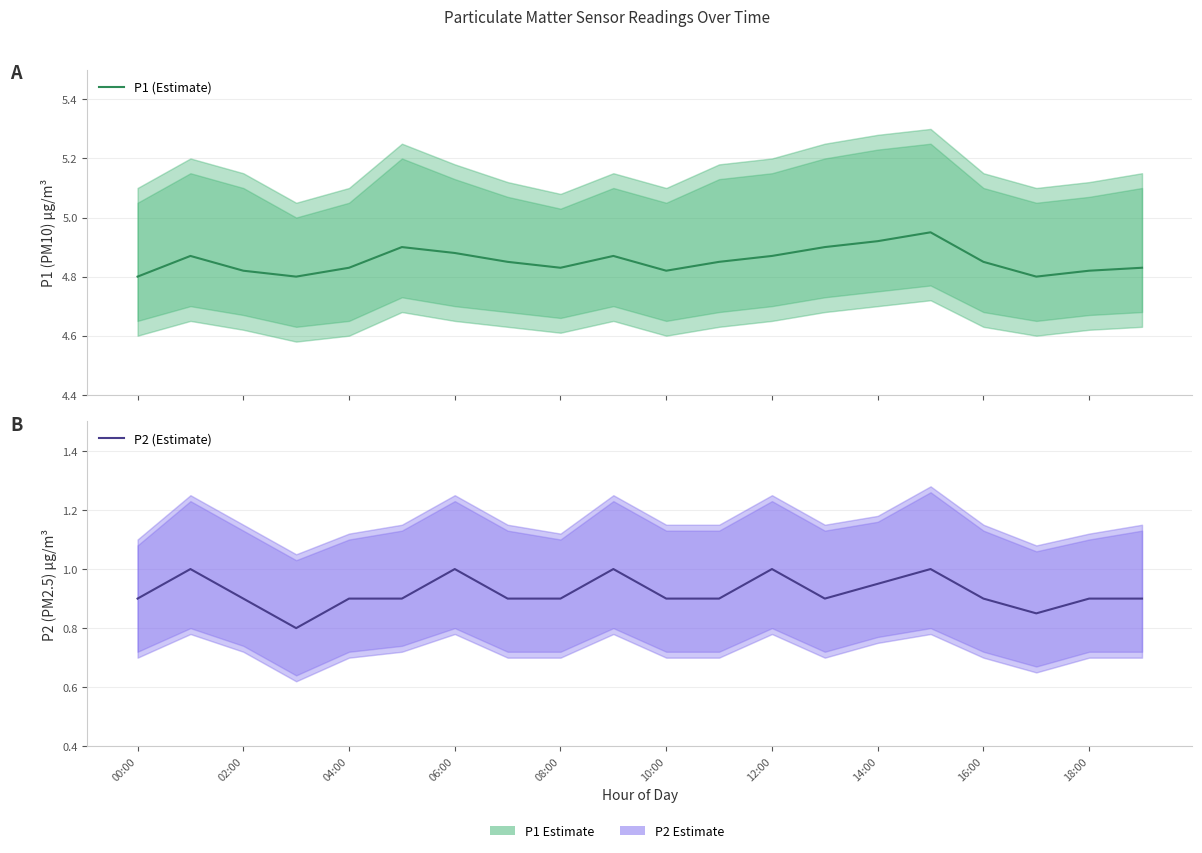

What is the difference between the maximum and minimum values in the P1 (Estimate) series?

0.2